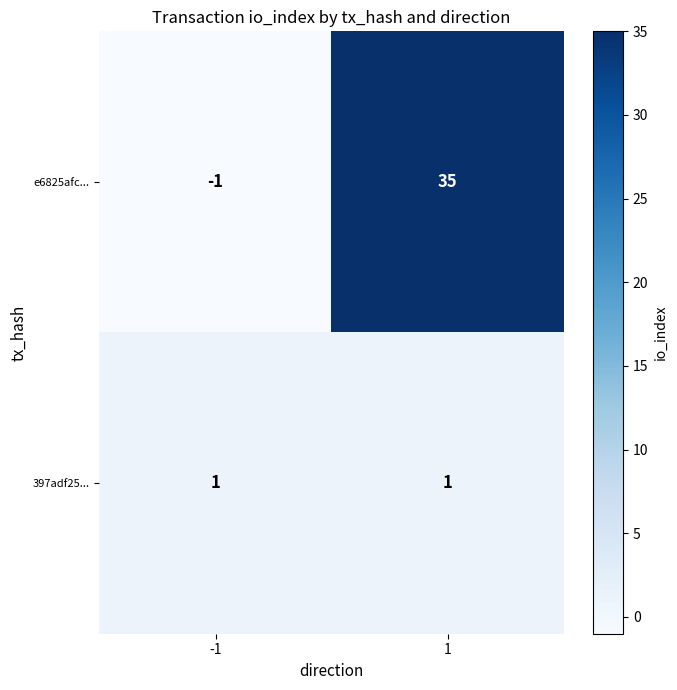

At which category does the chart reach its minimum across all series?

-1